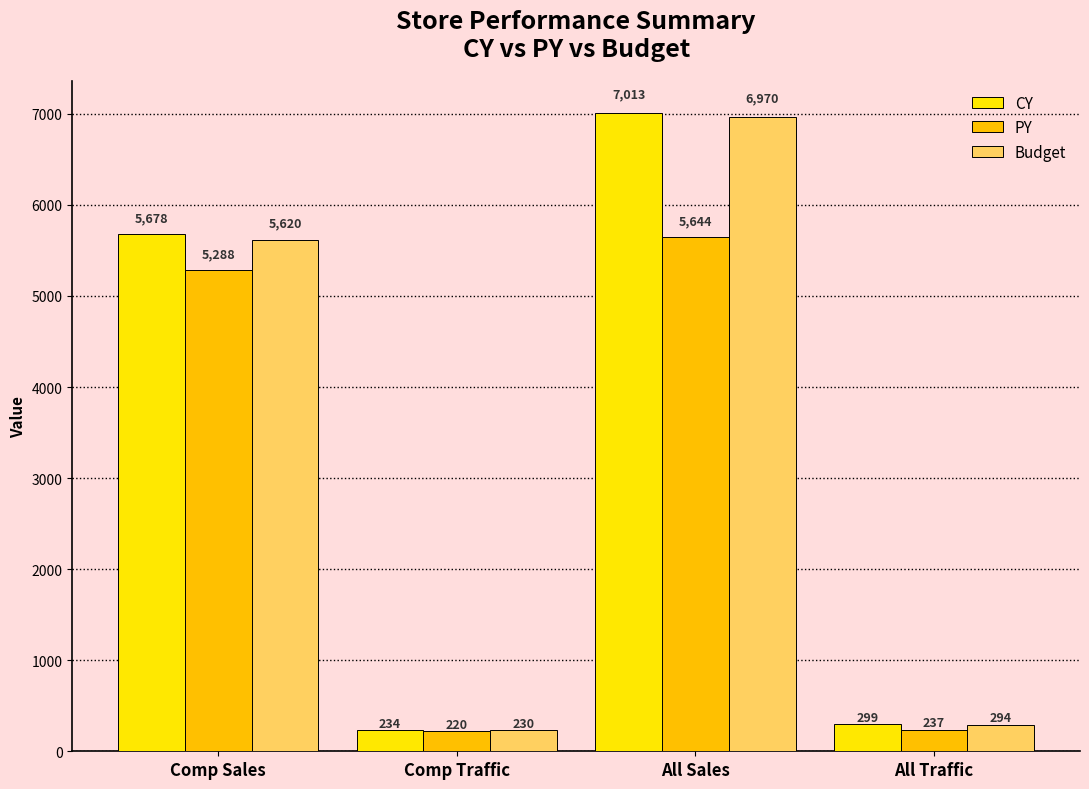

What is the label of the 2nd bar from the right?

All Sales